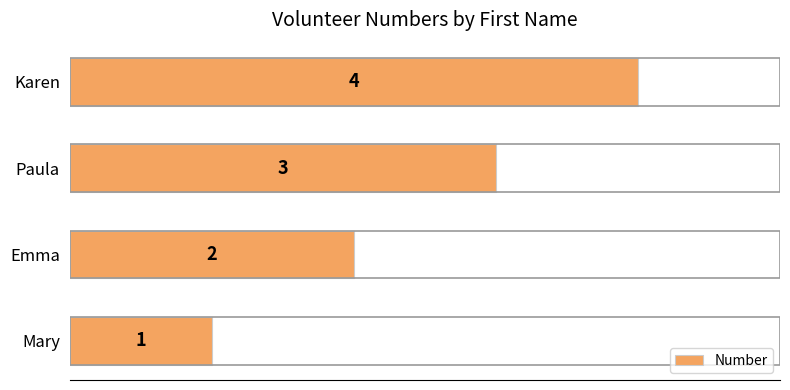

How many bars are there in total?

4